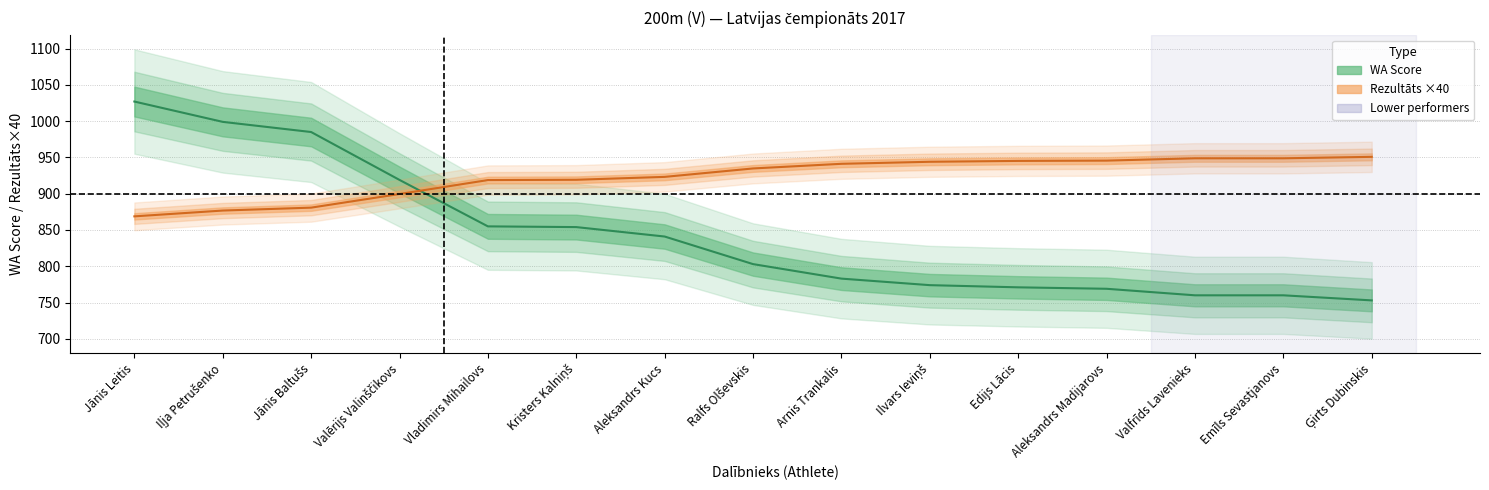

Is this an area chart (filled region under the line)?

No